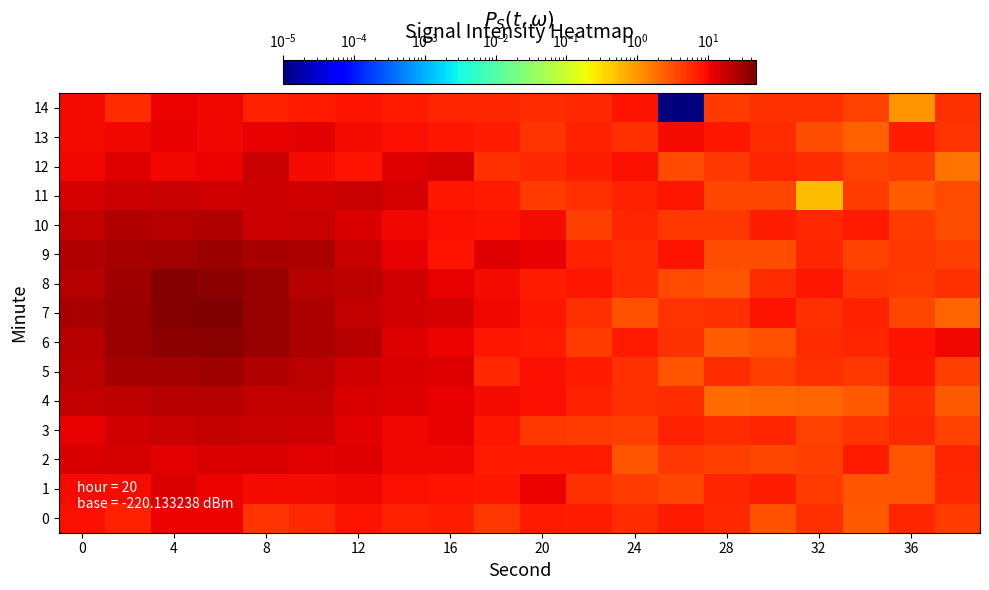

Reading left to right, transcribe all the data shown in this chart.

0: 9.2	6.9	10.7	11.1	5.1	6.0	8.3	6.9	6.9	4.8	7.8	7.2	5.5	7.4	5.9	3.1	5.4	2.7	6.3	4.4
1: 9.7	9.4	13.6	10.8	9.9	9.4	10.4	9.2	8.5	7.9	10.7	5.1	4.5	3.6	6.3	7.1	4.5	3.0	2.9	5.8
2: 13.6	14.3	12.4	14.2	13.4	12.6	12.7	10.1	9.9	7.8	7.4	7.5	2.9	4.8	4.2	3.7	4.3	7.7	2.9	6.5
3: 11.4	15.8	17.8	18.6	17.8	16.4	12.2	10.2	11.3	7.9	4.8	4.3	4.2	6.6	5.5	6.4	4.0	5.0	5.9	3.9
4: 18.9	19.4	21.8	21.8	18.3	19.0	14.2	12.7	11.5	9.9	9.1	6.7	5.3	5.5	2.0	2.2	2.2	2.8	5.4	2.8
5: 20.8	28.7	28.8	31.0	24.3	21.2	15.5	13.4	13.2	6.1	9.0	7.6	5.2	2.9	5.6	4.1	5.4	4.8	7.9	4.1
6: 22.7	32.2	39.3	41.6	33.5	25.5	22.2	12.8	10.9	8.1	7.6	4.5	7.7	5.4	2.5	3.1	5.6	6.5	8.7	10.4
7: 26.9	32.7	42.4	47.2	33.1	25.3	18.7	15.3	14.5	10.4	8.2	5.3	3.1	4.9	5.4	8.7	5.2	6.8	3.7	2.2
8: 22.8	30.4	43.1	37.2	33.5	23.0	21.1	15.9	11.8	9.9	7.1	8.2	5.5	3.4	2.9	5.5	8.1	5.1	4.4	5.2
9: 24.2	26.6	28.7	31.8	27.0	24.7	17.8	11.6	8.8	12.9	11.6	6.8	5.6	8.7	3.2	3.3	6.2	4.0	4.7	4.3
10: 18.7	23.5	22.7	23.8	16.6	17.9	13.5	10.2	8.8	8.3	9.6	4.2	6.3	4.7	4.7	7.1	6.0	7.4	4.3	3.2
11: 14.3	16.9	17.8	15.3	16.6	15.2	17.9	14.9	7.9	7.7	4.4	5.4	6.6	8.0	3.8	3.7	0.6	4.4	2.5	3.5
12: 10.4	13.0	10.2	10.8	17.4	9.6	8.7	13.4	14.4	5.3	6.1	6.9	9.2	3.5	4.7	6.5	5.7	3.9	4.3	1.8
13: 9.6	10.2	11.6	10.0	11.7	12.1	9.6	9.2	7.8	7.0	5.0	6.6	5.4	9.5	8.2	5.7	3.2	2.4	7.0	5.1
14: 9.5	5.5	11.1	10.1	6.8	7.6	8.6	7.6	6.4	6.3	5.5	6.0	8.3	0.0	4.5	5.2	5.3	3.9	1.0	5.2